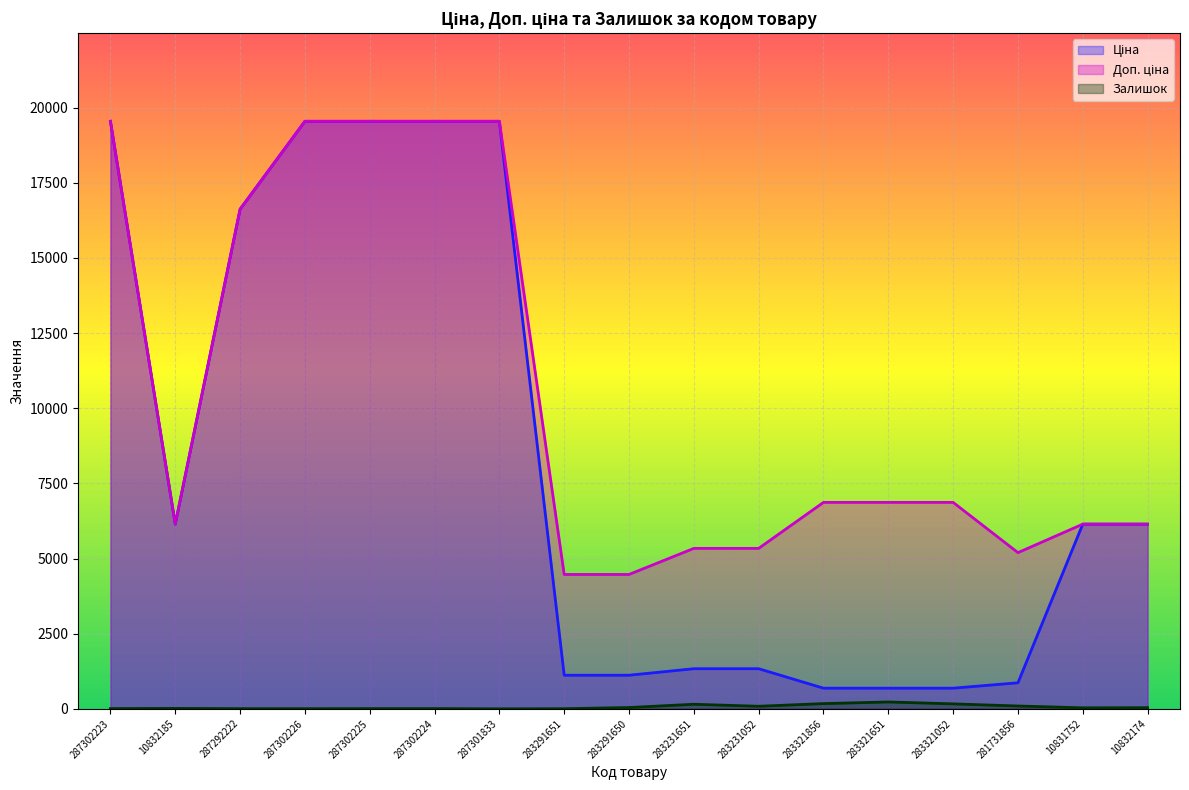

At which category does Ціна reach its first local valley?

10832185